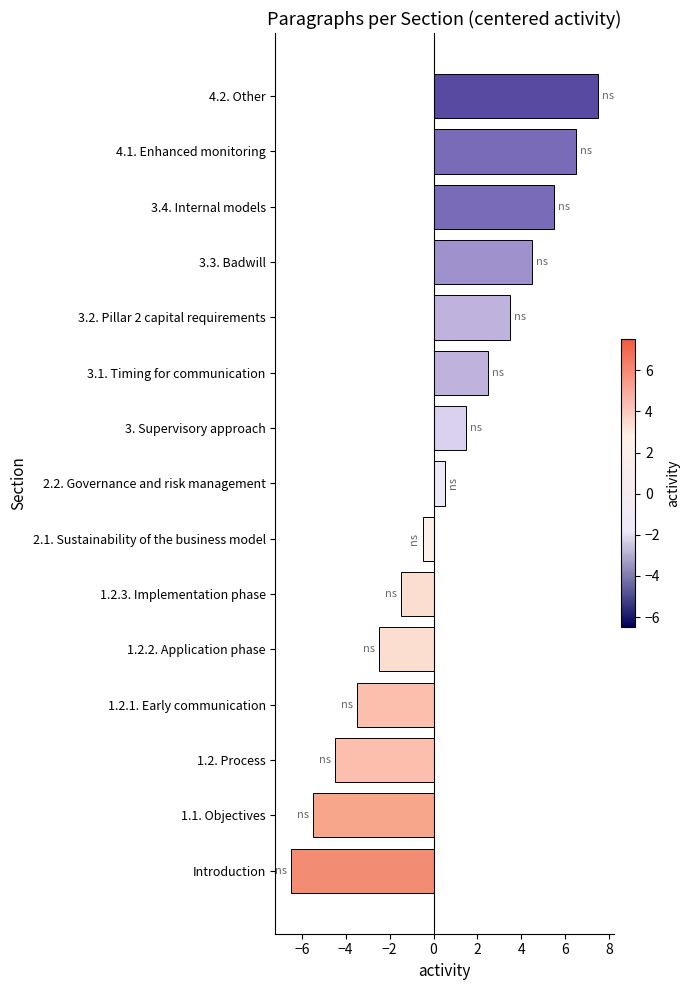

Count the number of data series in this chart.

1